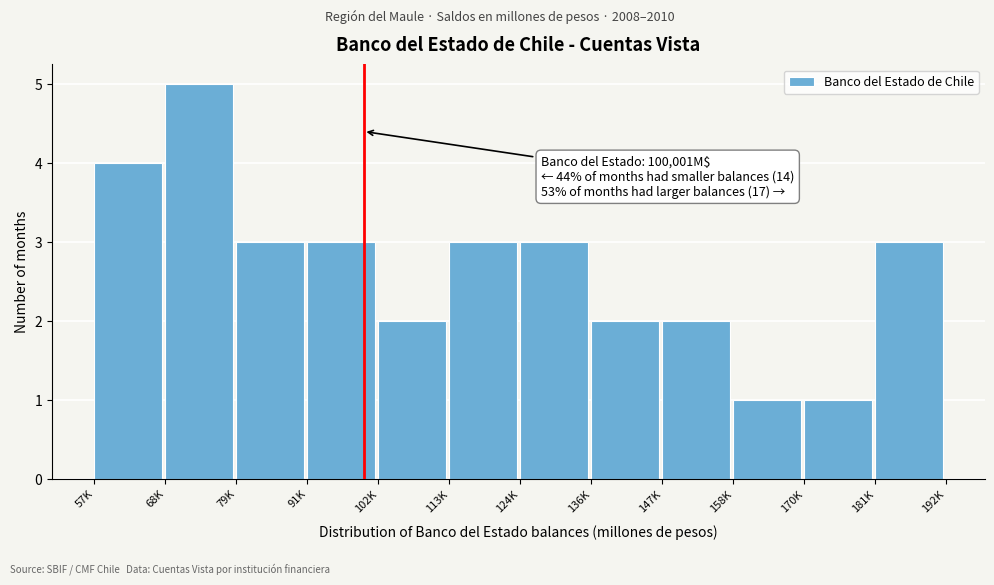

Reading right to left, what are all the values shown in this chart?

3	1	1	2	2	3	3	2	3	3	5	4